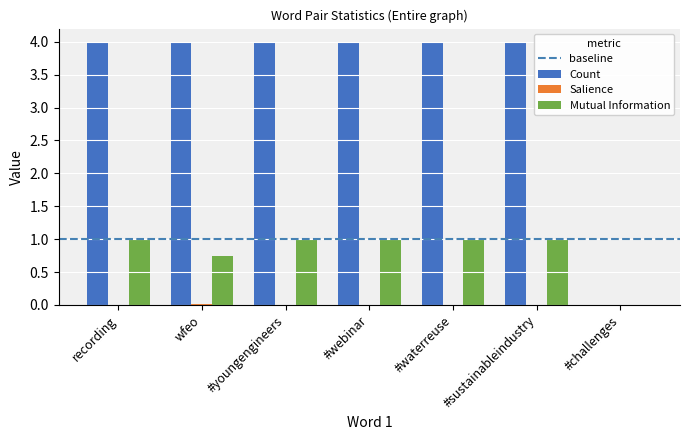

True or false: Mutual Information has a value of 0.5 at recording.

False